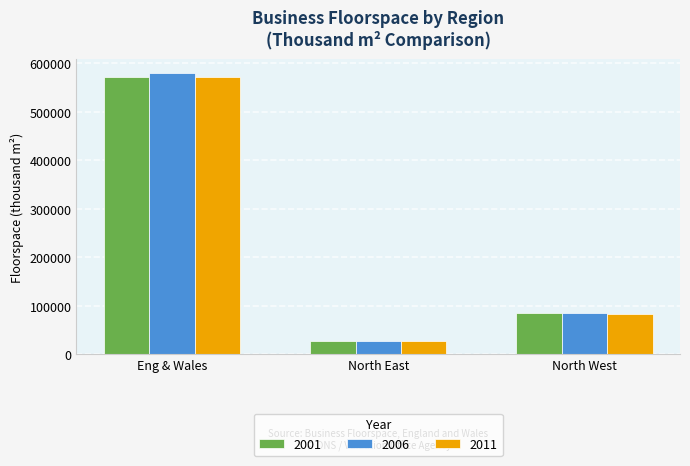

Reading left to right, list all the values displayed in this chart.

2001: 571297	27922	85824
2006: 579596	28021	85304
2011: 572638	27612	82313